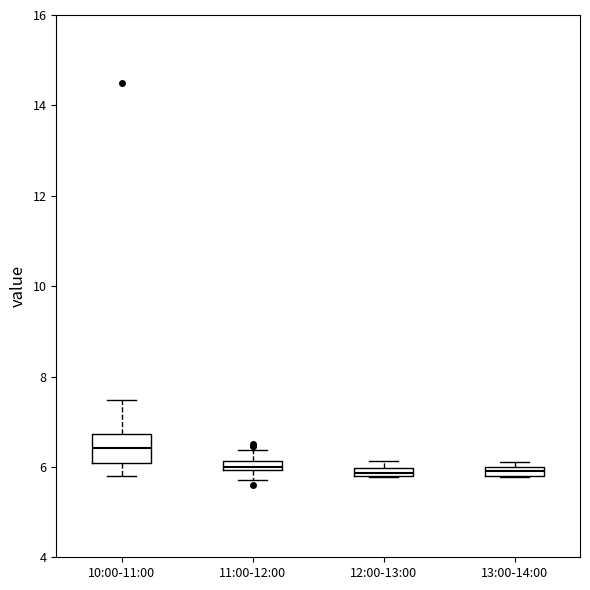

Where is the upper edge of the box for 12:00-13:00 on the y-axis? The values are not printed on the chart, so give them approximately, as read against the axis.

6.0